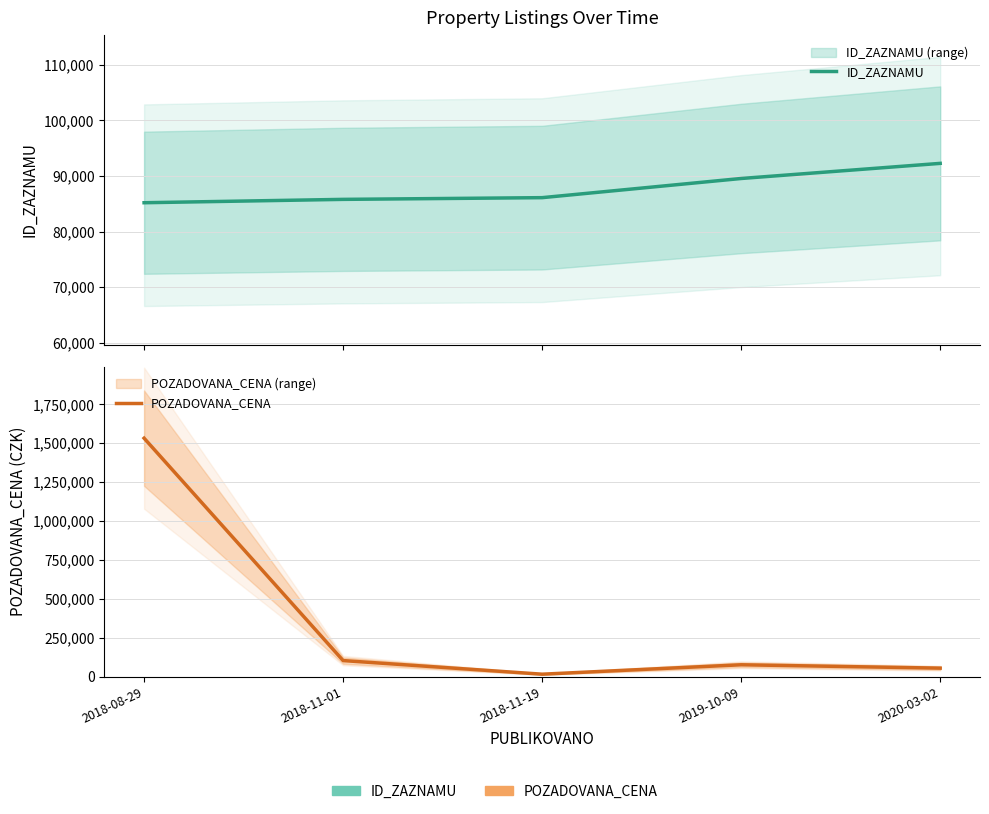

How many lines are shown in the chart?

2